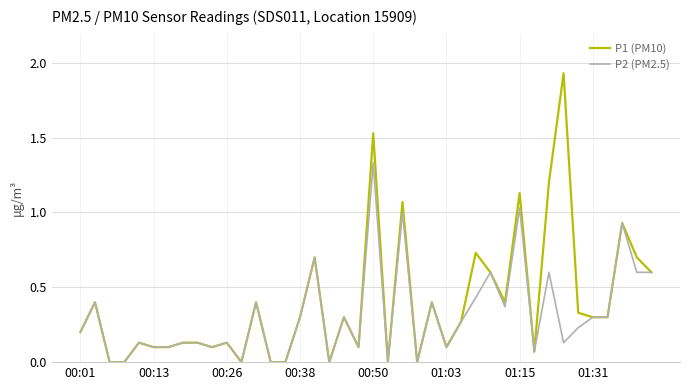

Which series has the largest range (max minus min)?

P1 (PM10)